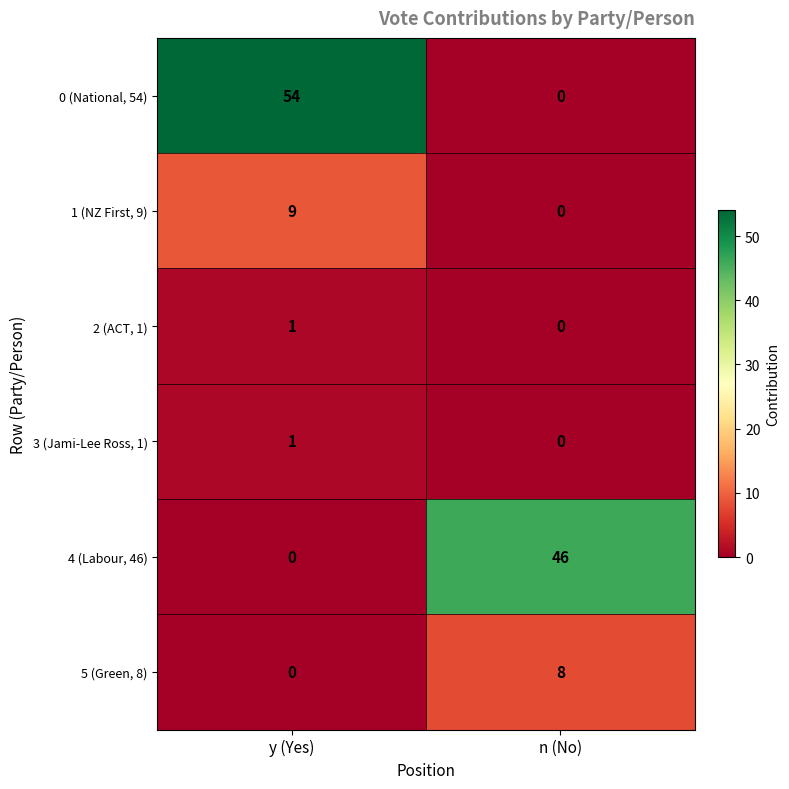

Reading right to left, what are all the values shown in this chart?

0 (National, 54): 0	54
1 (NZ First, 9): 0	9
2 (ACT, 1): 0	1
3 (Jami-Lee Ross, 1): 0	1
4 (Labour, 46): 46	0
5 (Green, 8): 8	0